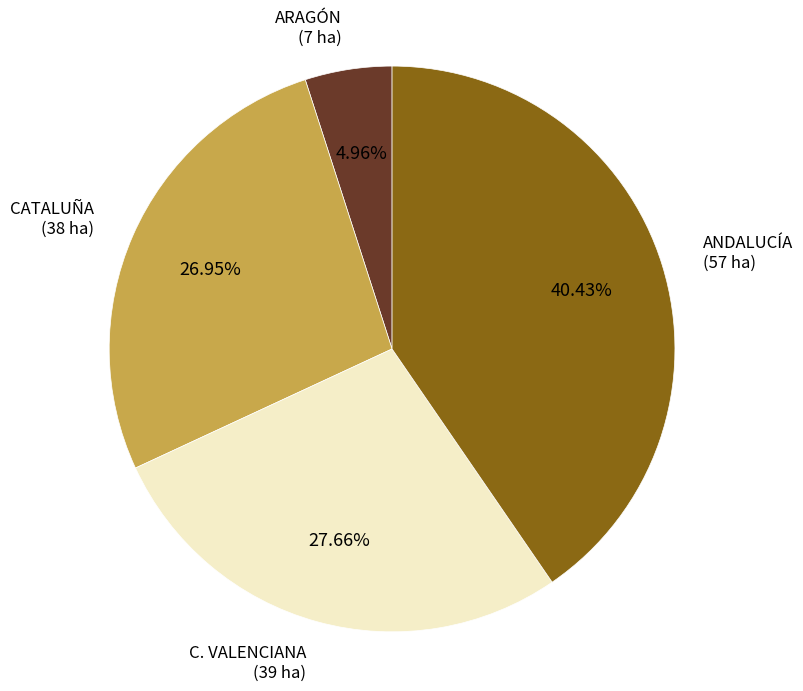

What percentage is NOT represented by C. VALENCIANA?

72.3%